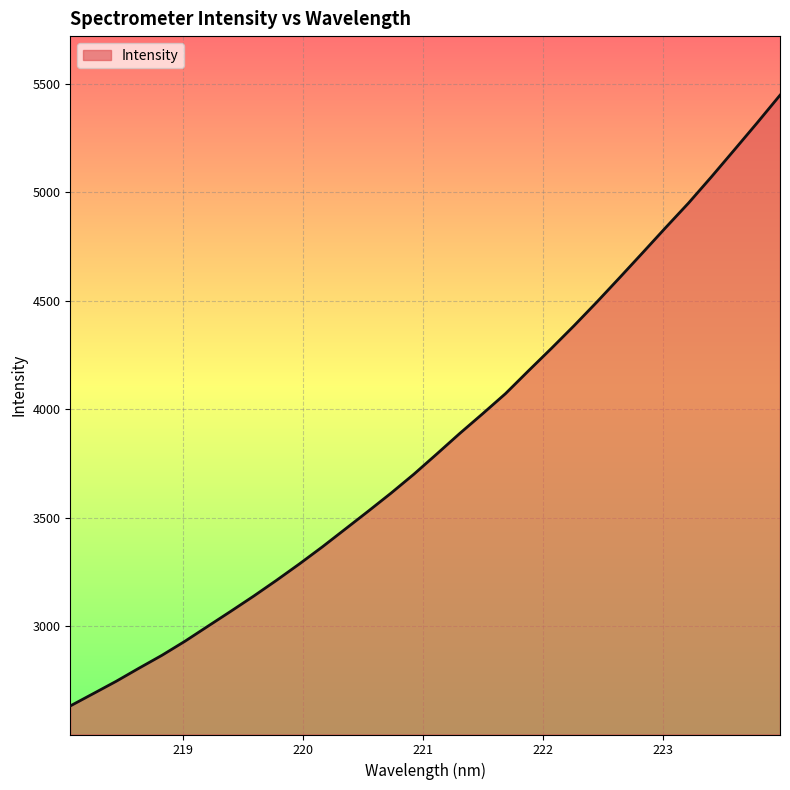

What is the greatest value displayed?

5447.4